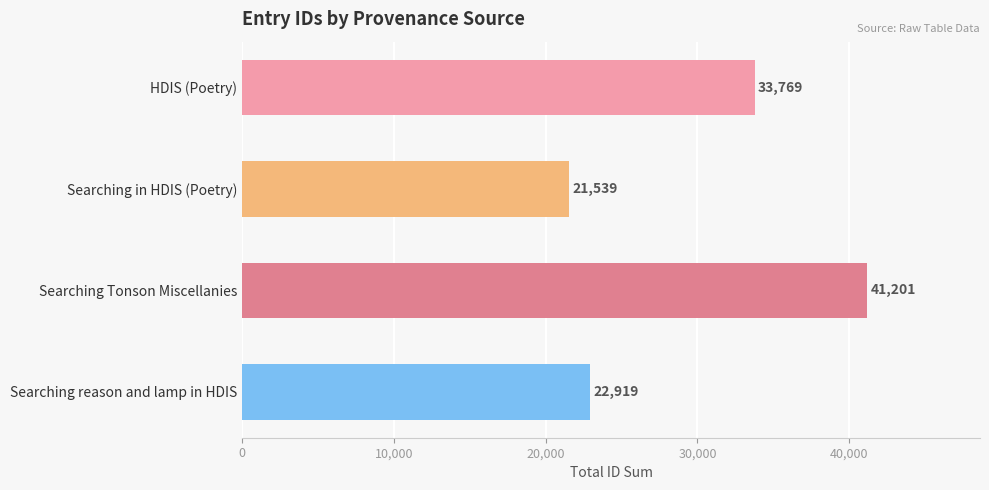

At which label is the value closest to 31370?

HDIS (Poetry)